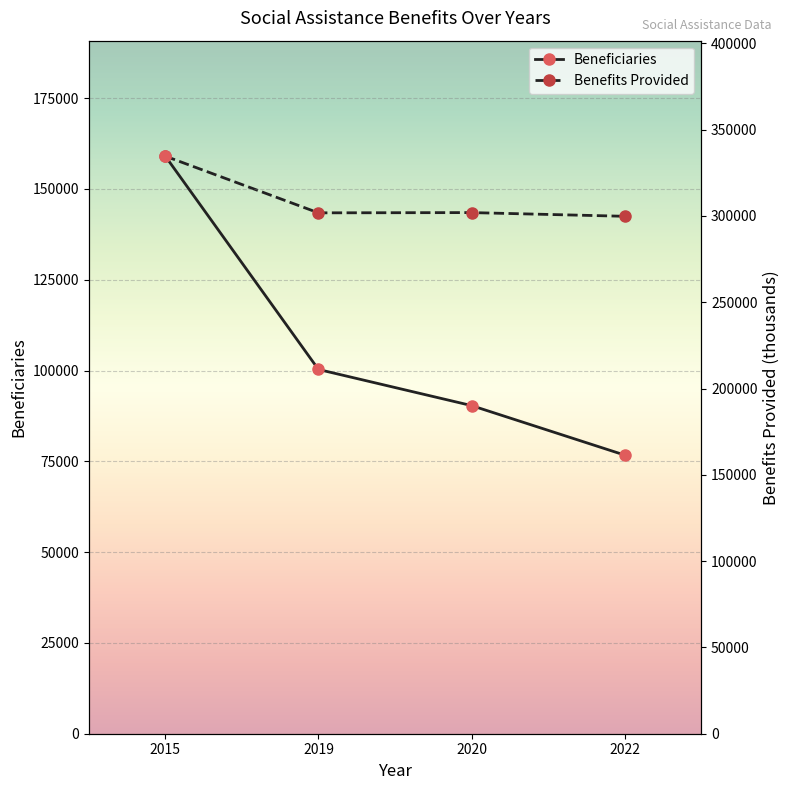

At which label does Benefits Provided first exceed 301945?

2015